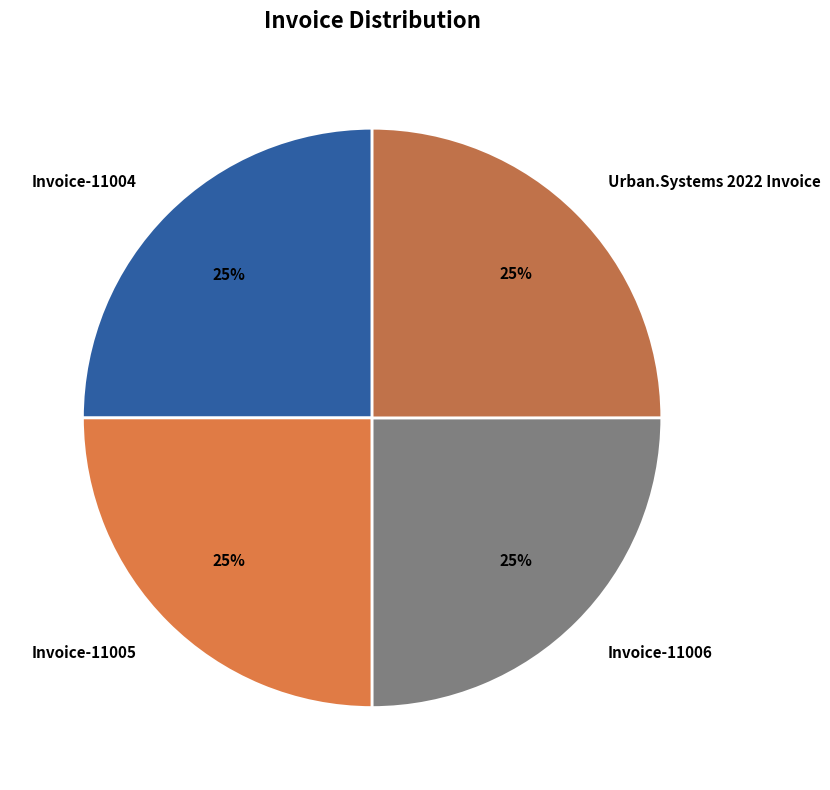

Count the number of slices in the pie.

4